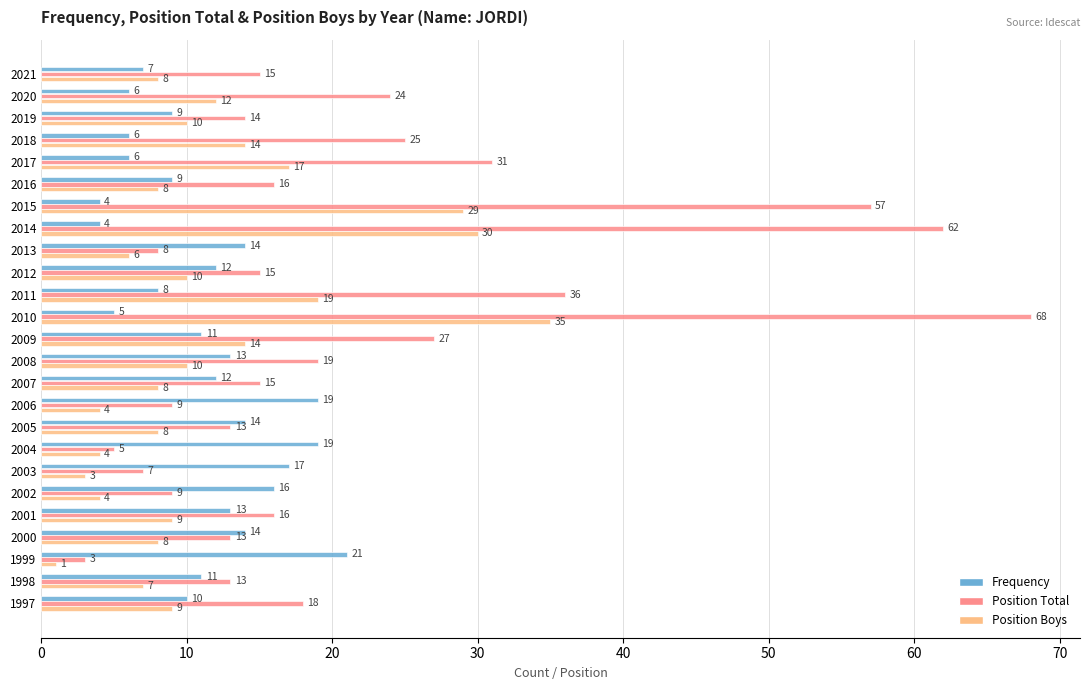

What is the difference between the maximum and second lowest values in the Position Total series?

63